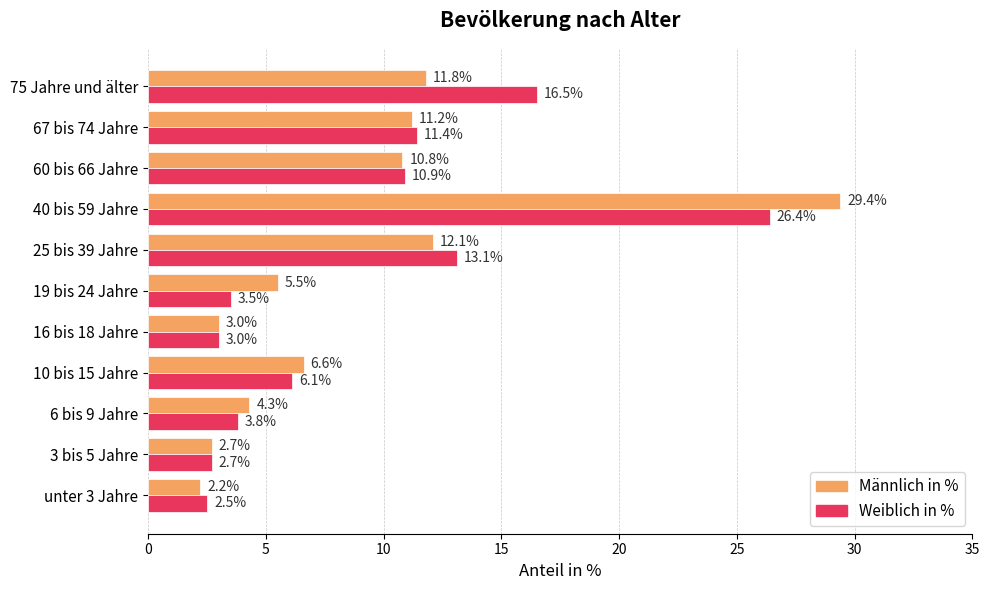

True or false: Weiblich in % has a value of 3.8 at 6 bis 9 Jahre.

True